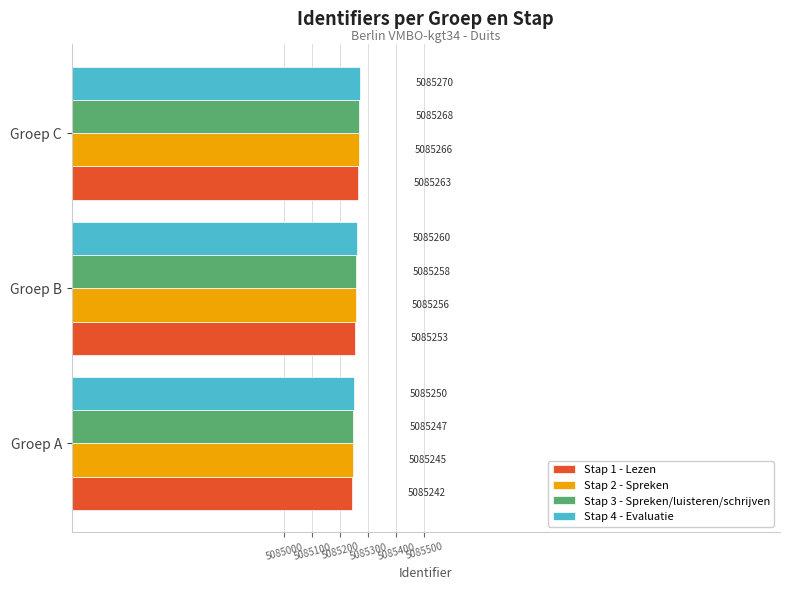

At which category is the sum across all series the highest?

Groep C